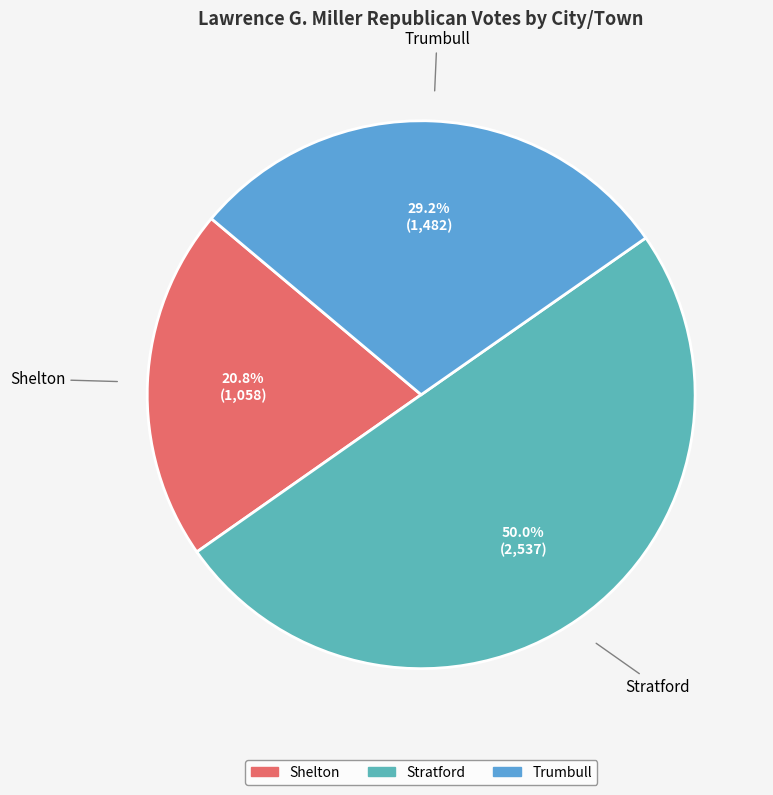

To the nearest percent, what is the combined percentage of Trumbull and Stratford?

79%